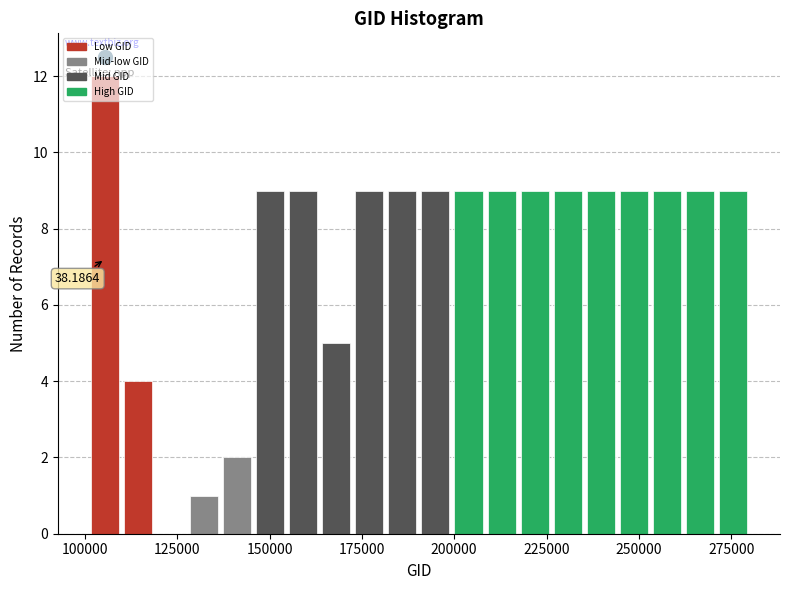

Around what value on the x-axis is the tallest bar? Give the approximate position of its centre, as read against the axis.

105000